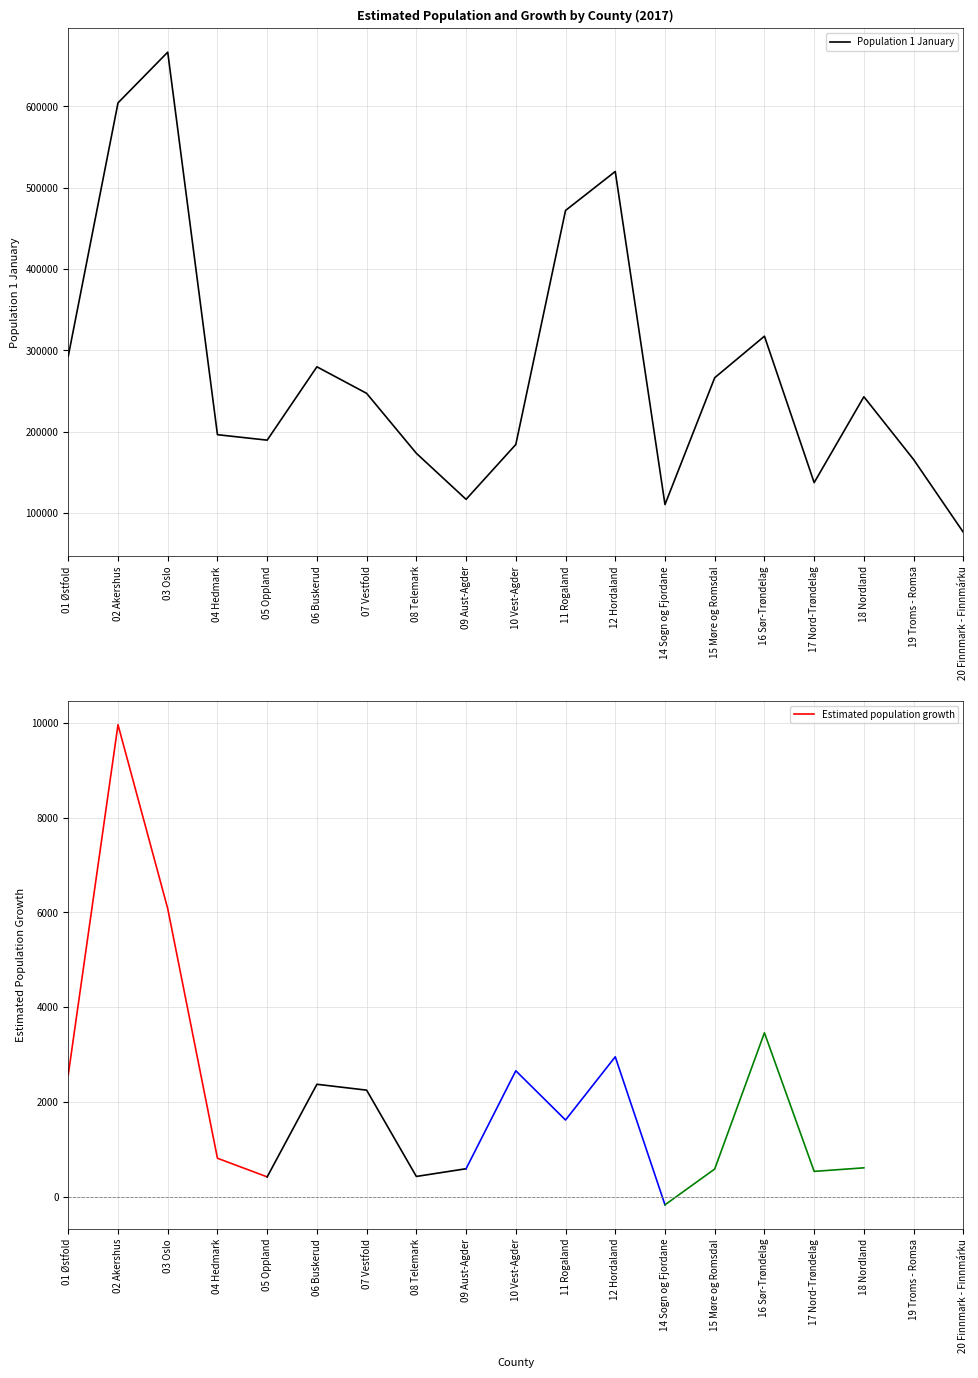

What is the change in value from 03 Oslo to 08 Telemark?

-493452